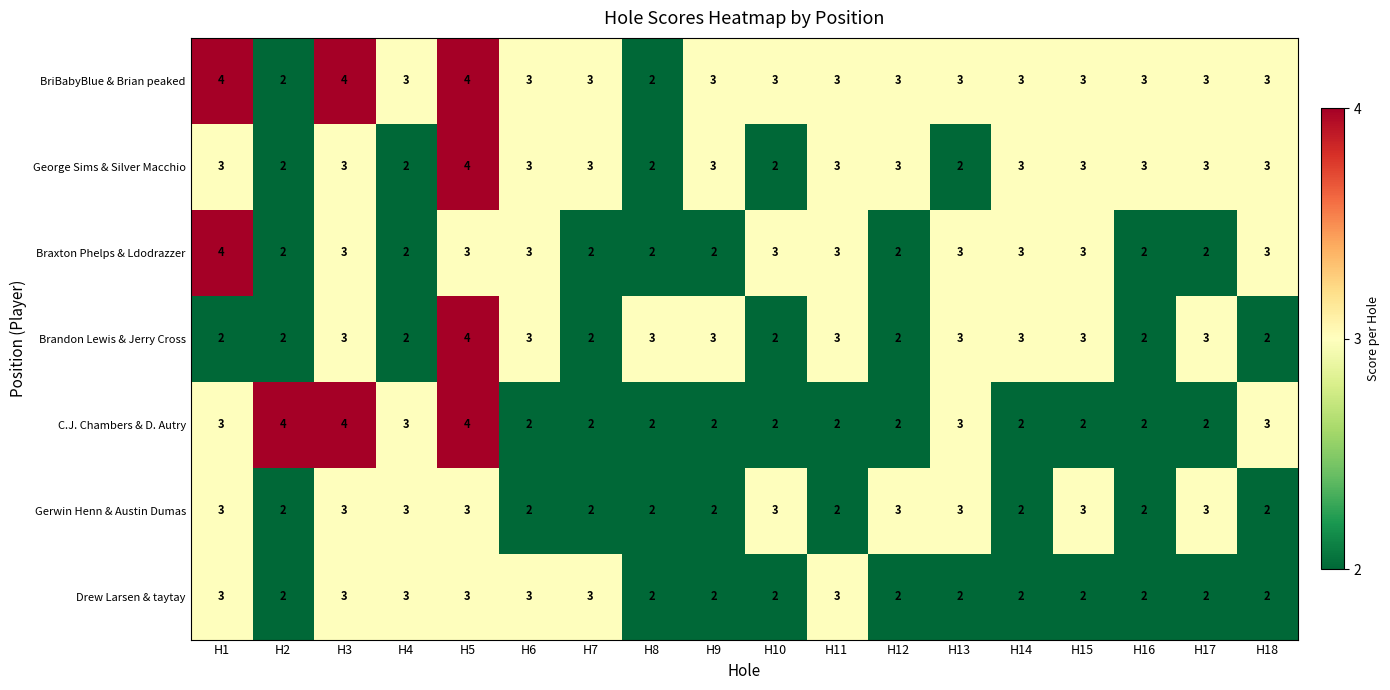

What is the total value across all series at H17?

18